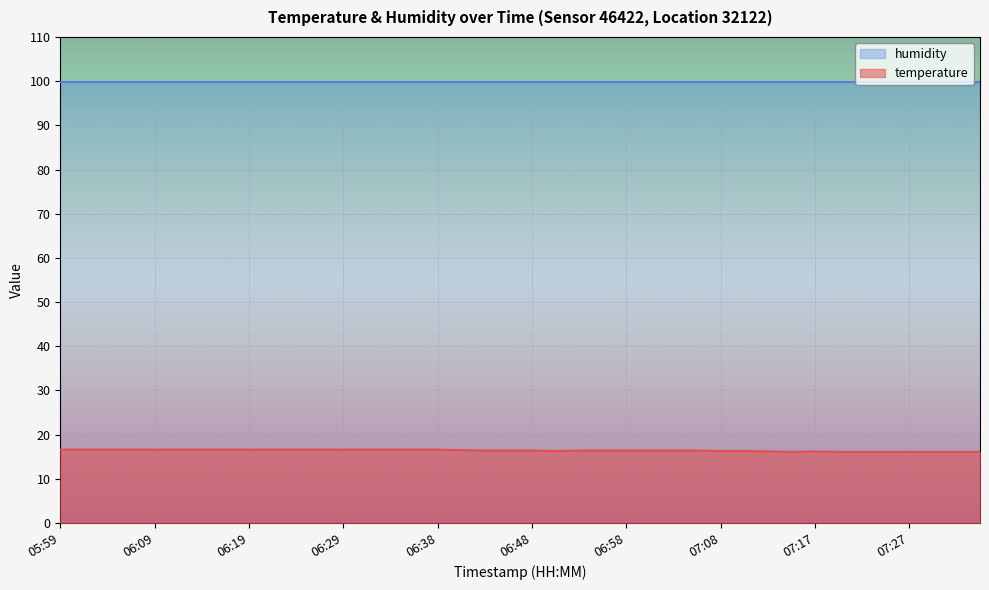

What position from the left is 06:26?

12